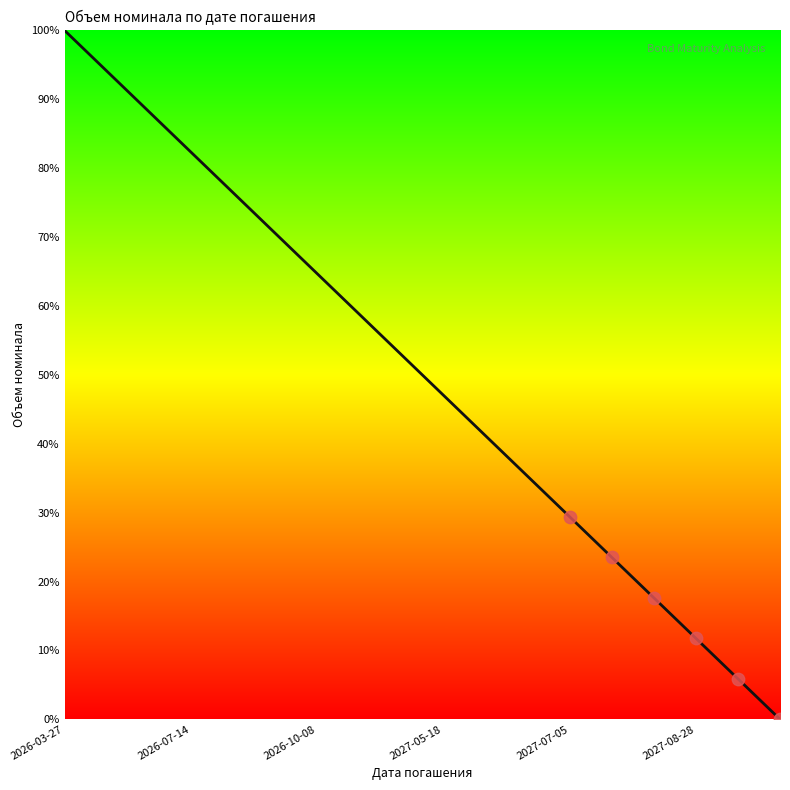

What is the maximum value shown in the chart?

100.0